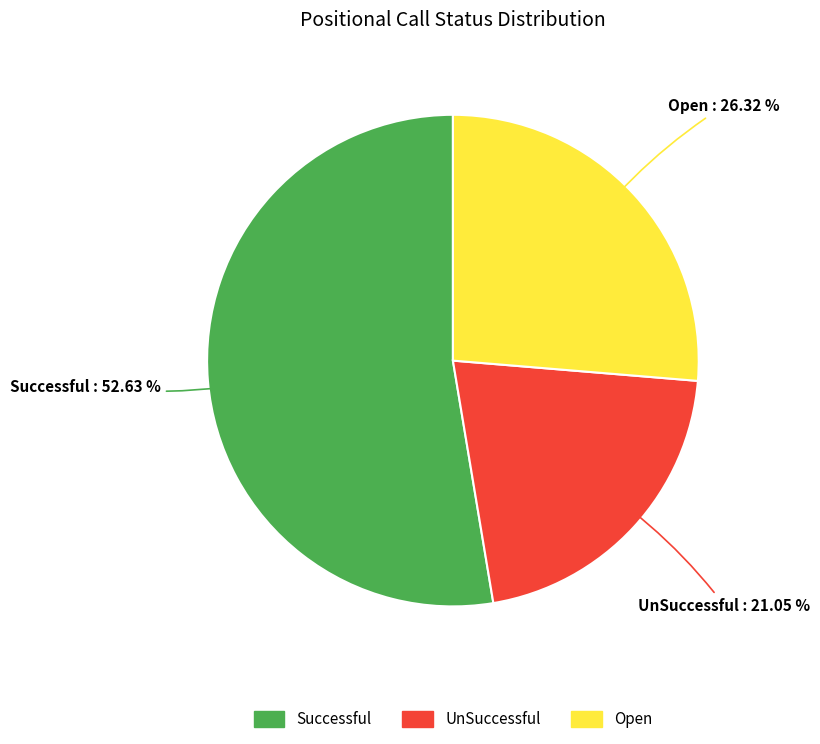

What percentage do Open and Successful together represent?

78.9%